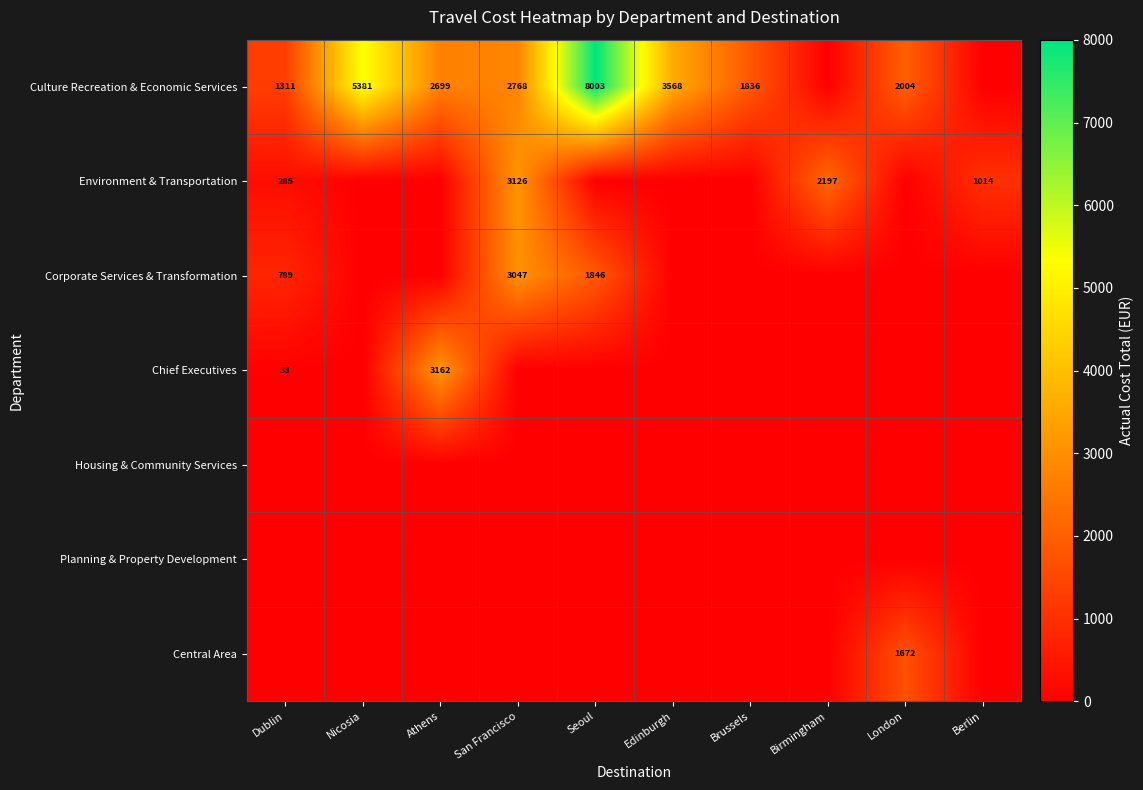

List the series in order of their peak value, lowest first.

Housing & Community Services, Planning & Property Development, Central Area, Corporate Services & Transformation, Environment & Transportation, Chief Executives, Culture Recreation & Economic Services